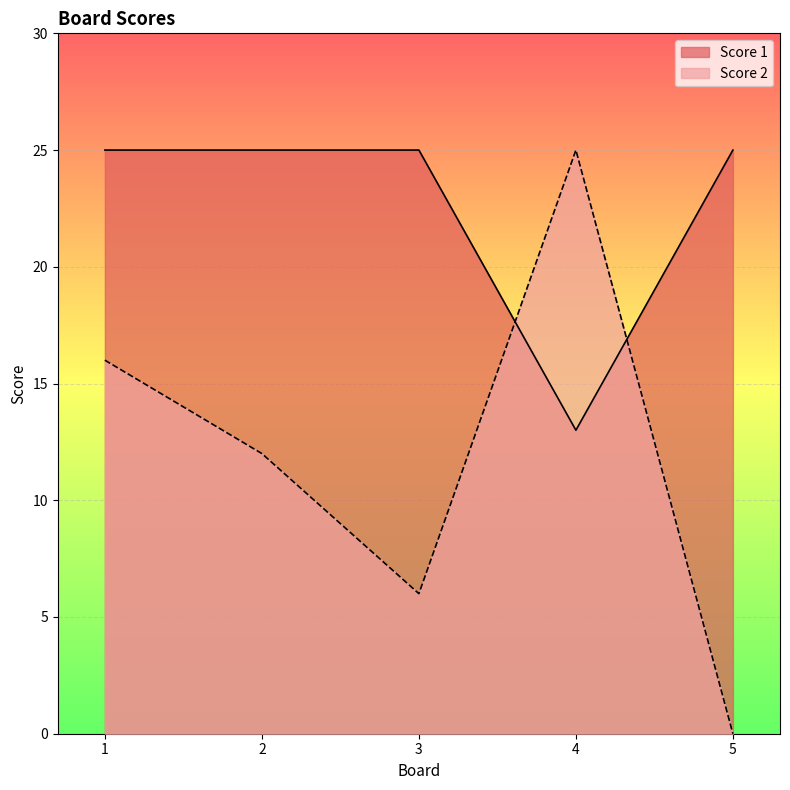

Does the chart display data point markers on the line(s)?

No